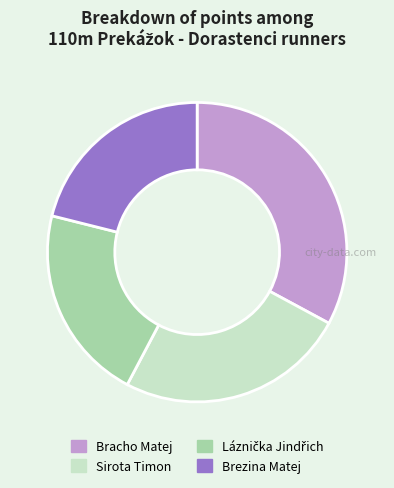

The Bracho Matej slice represents 33% of the pie. True or false?

True